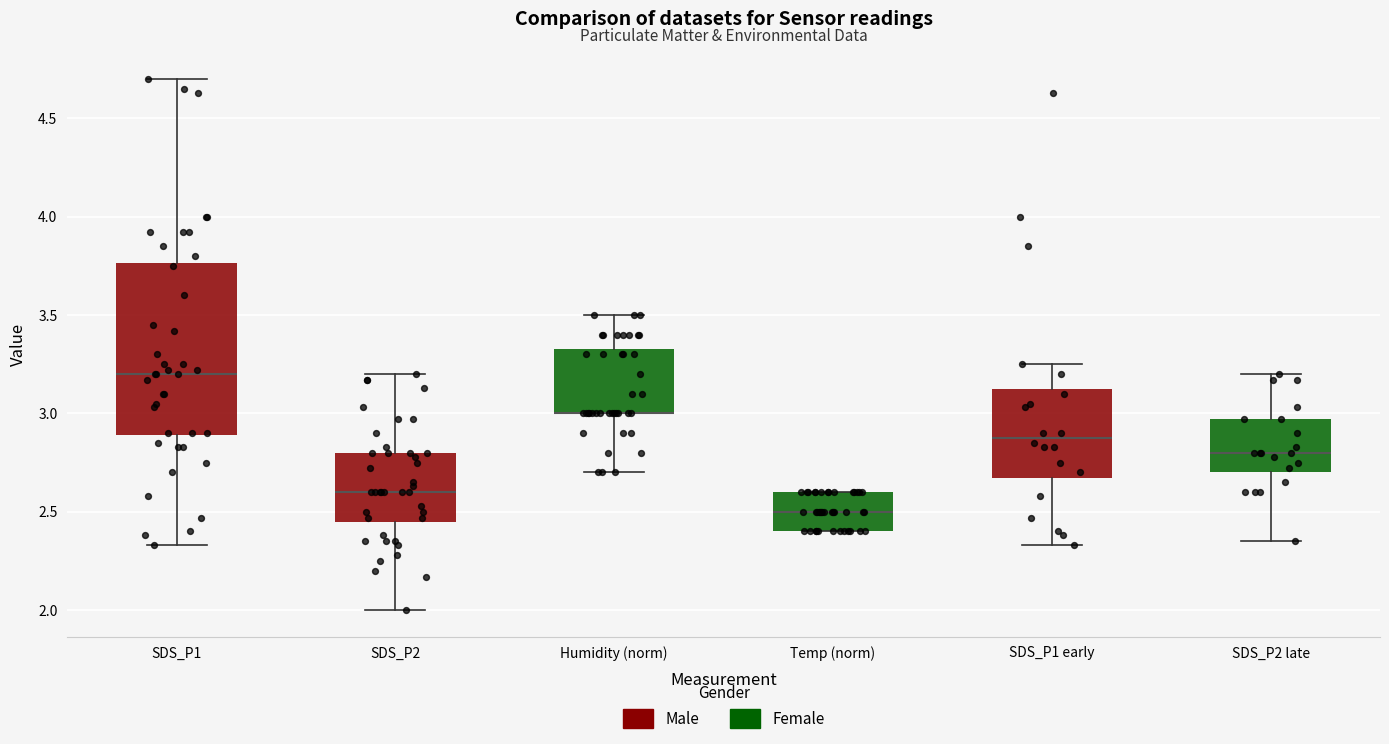

Reading left to right, transcribe this box plot: for each box, give where its median line is, the range the box spans, and where its two whiskers end, as read against the y-axis. The values are not printed on the chart, so give them approximately, as read against the axis.

SDS_P1: median 3.20, box 2.90 to 3.75, whiskers 2.35 to 4.70
SDS_P2: median 2.60, box 2.45 to 2.80, whiskers 2.00 to 3.20
Humidity (norm): median 3.00 (drawn on the box's lower edge), box 3.00 to 3.35, whiskers 2.70 to 3.50
Temp (norm): median 2.50, box 2.40 to 2.60, whiskers 2.40 to 2.60
SDS_P1 early: median 2.90, box 2.65 to 3.15, whiskers 2.35 to 3.25
SDS_P2 late: median 2.80, box 2.70 to 2.95, whiskers 2.35 to 3.20